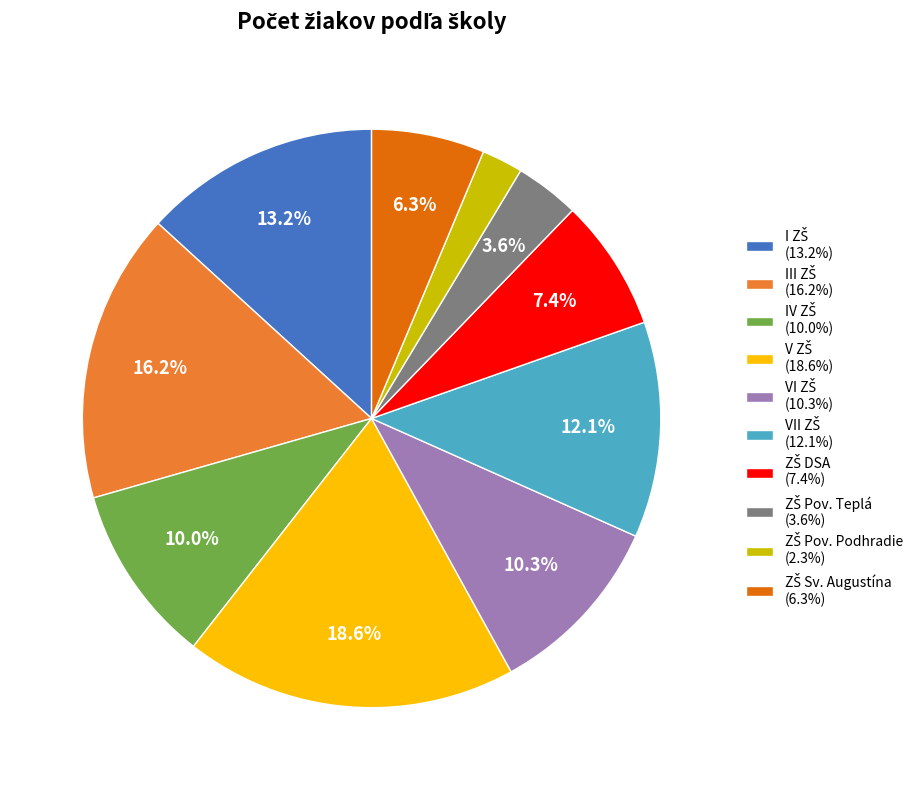

Is there a majority slice in this chart?

No